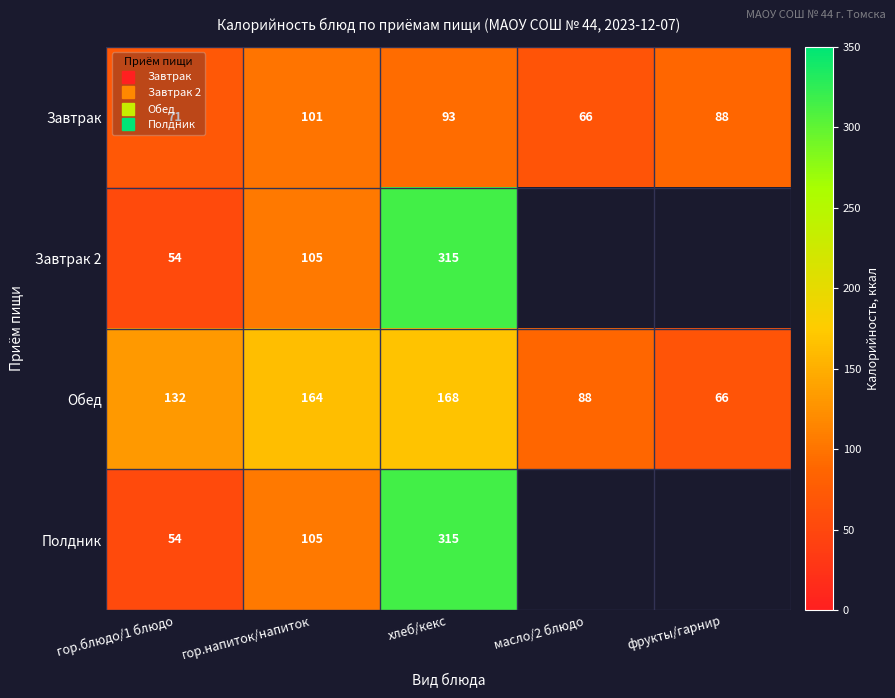

List the series in order of their overall mean, lowest first.

Завтрак, Завтрак 2, Обед, Полдник